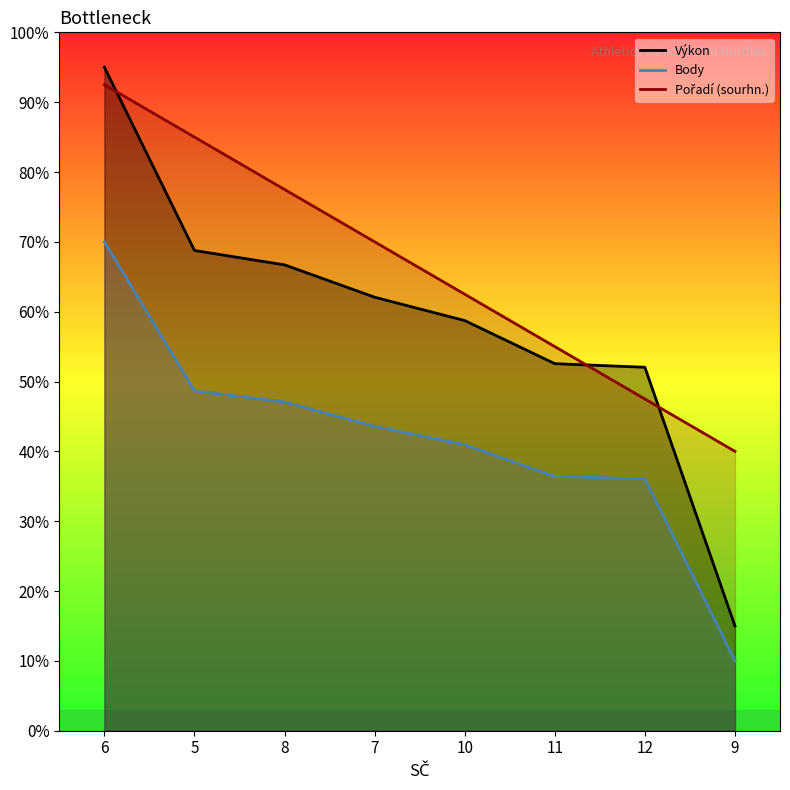

Reading left to right, extract all data points from this chart.

Výkon: 950.0	687.6	667.0	620.7	587.3	525.6	520.4	150.0
Body: 700.0	486.6	470.8	435.9	409.6	364.1	360.6	100.0
Pořadí (sourhn.): 925.0	850.0	775.0	700.0	625.0	550.0	475.0	400.0